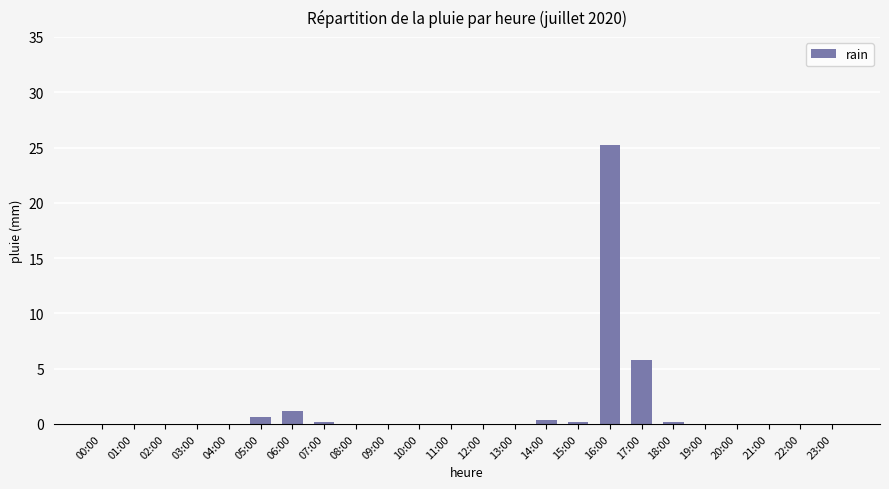

True or false: the data shows 0.0 at 04:00.

True